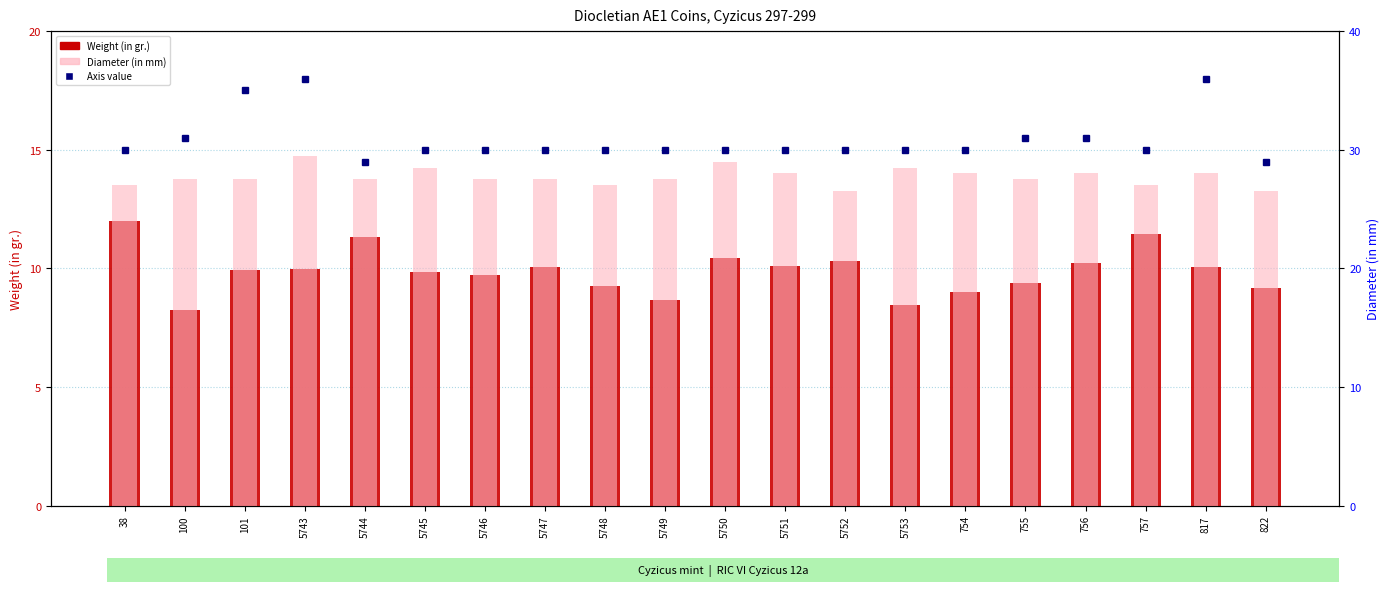

How many categories are shown in the chart?

20